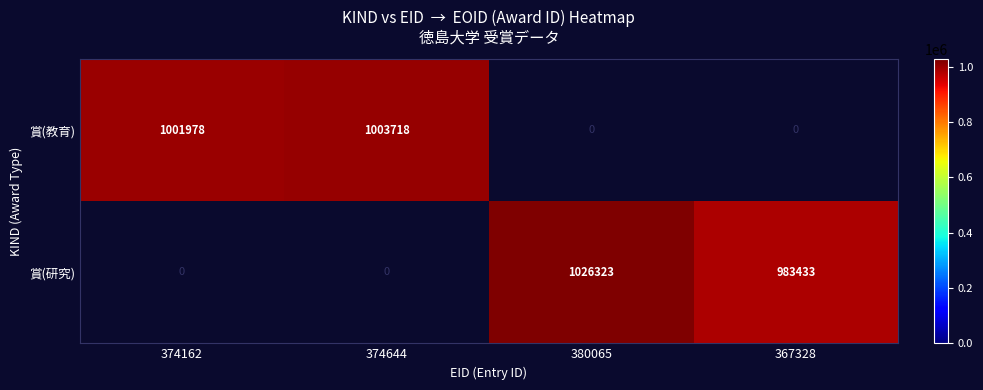

The value of 賞(研究) at 380065 is 534044. True or false?

False